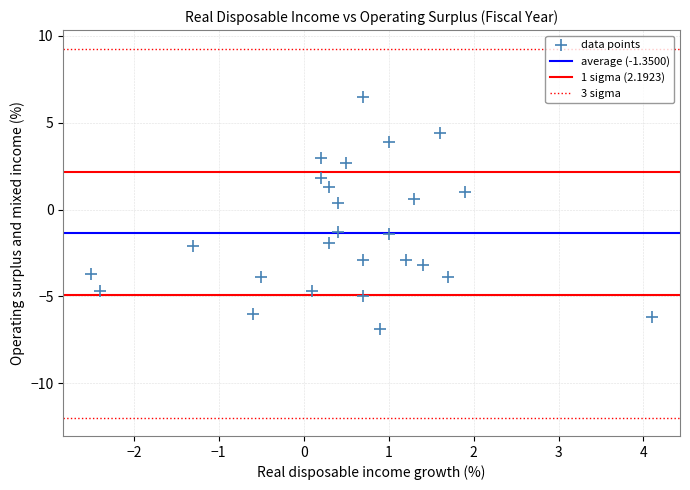

What is the range of X values (max minus min)?

6.6